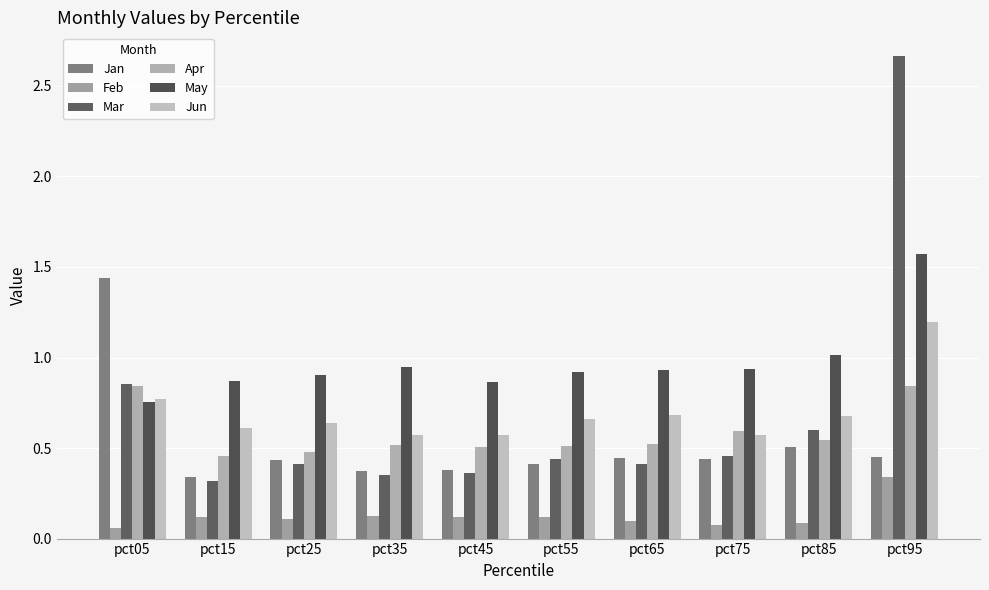

How many data points does each series have?

10